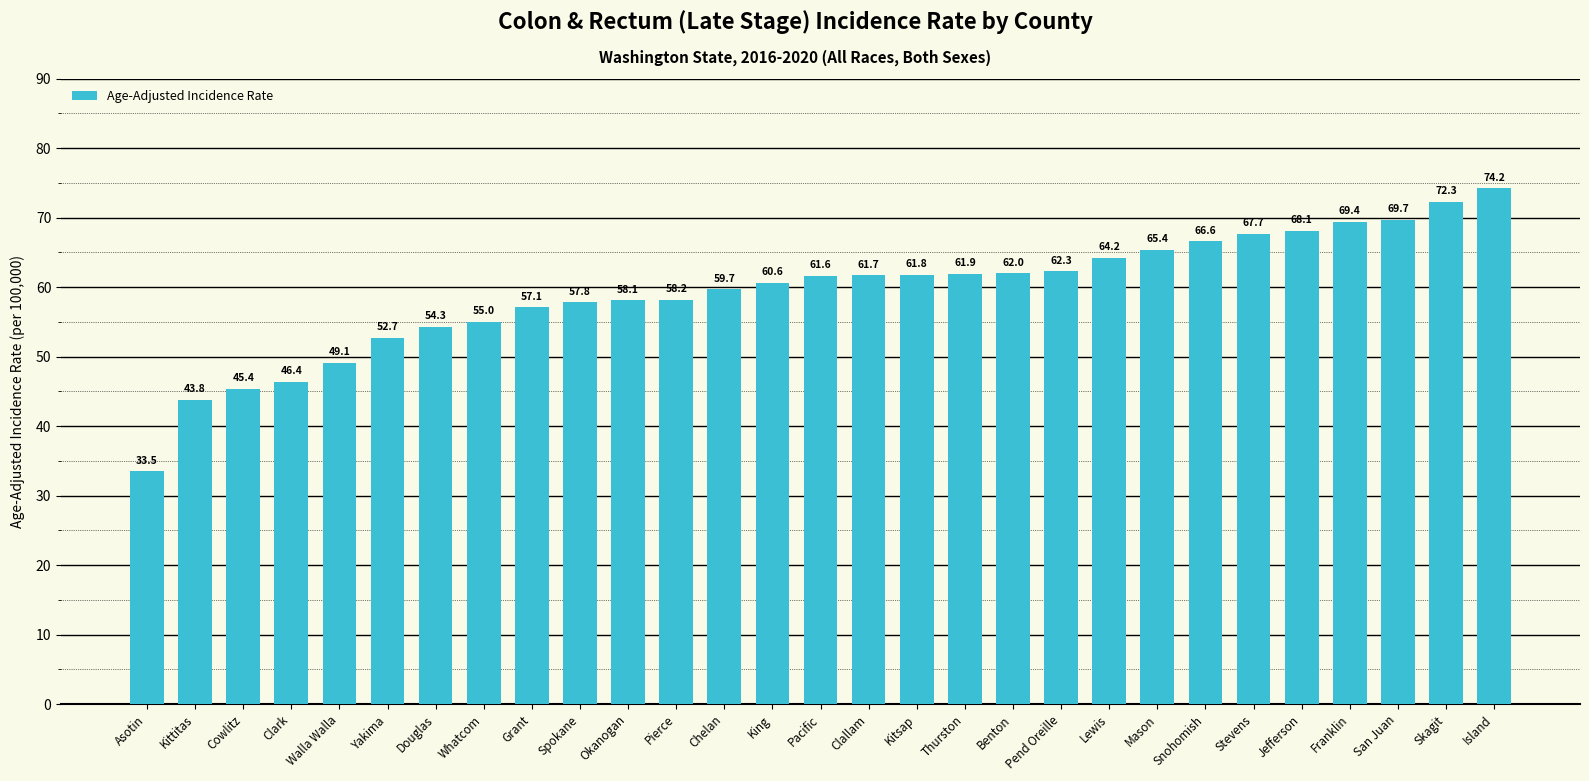

What is the greatest value displayed?

74.2